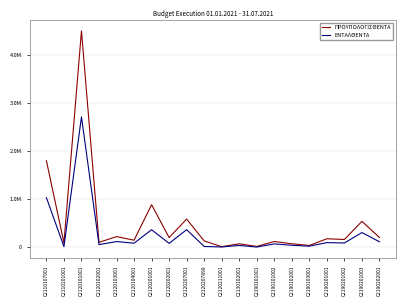

Which series has the largest range (max minus min)?

ΠΡΟΥΠΟΛΟΓΙΣΘΕΝΤΑ